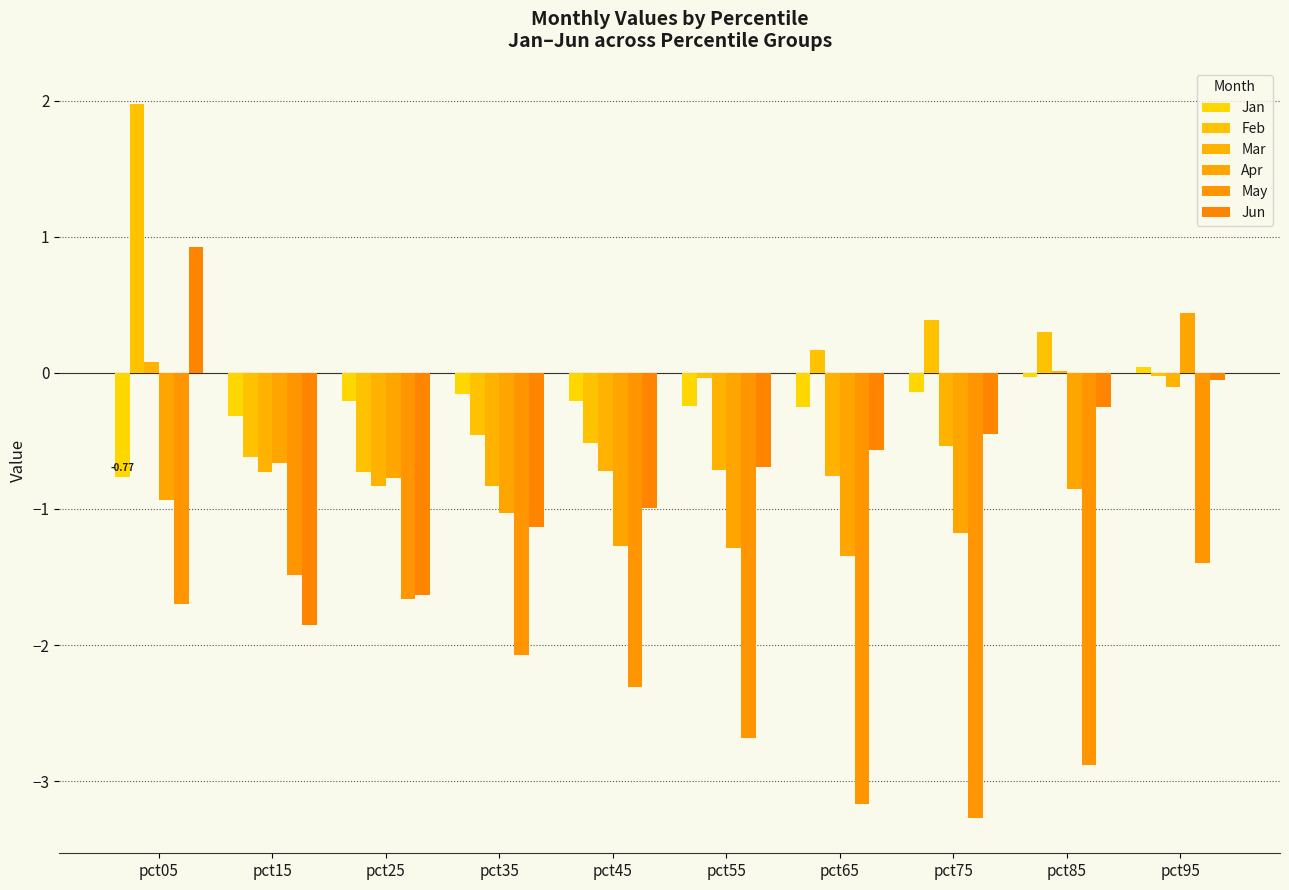

Are the bars horizontal?

No